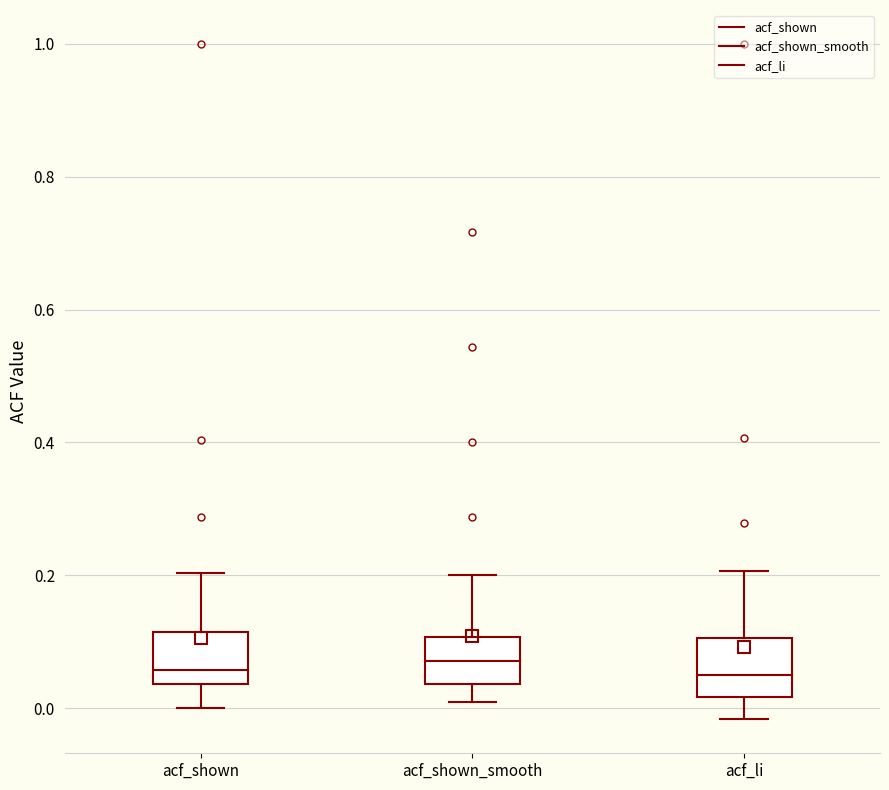

Reading left to right, read every box against the y-axis: the position of its median line, the range the box covers, and the ends of its whiskers. The values are not printed on the chart, so give them approximately, as read against the axis.

acf_shown: median 0.06, box 0.04 to 0.12, whiskers 0.00 to 0.20
acf_shown_smooth: median 0.08, box 0.04 to 0.10, whiskers 0.00 to 0.20
acf_li: median 0.06, box 0.02 to 0.10, whiskers -0.02 to 0.20